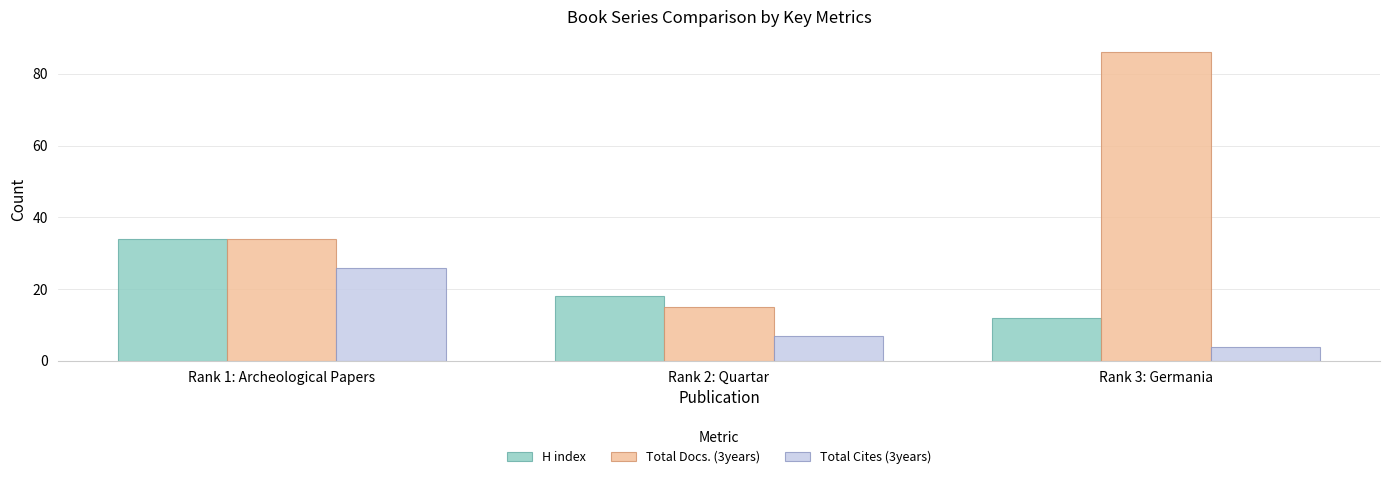

What is the value of the H index bar at the 2nd from the left?

18